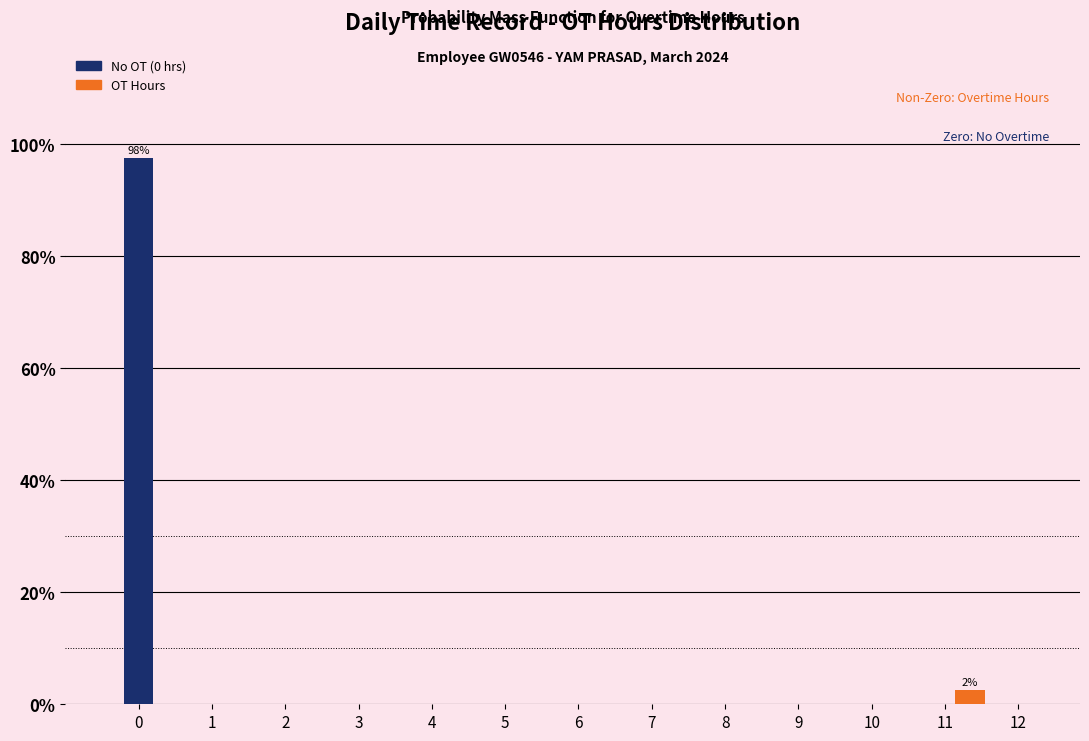

Are the bars horizontal?

No